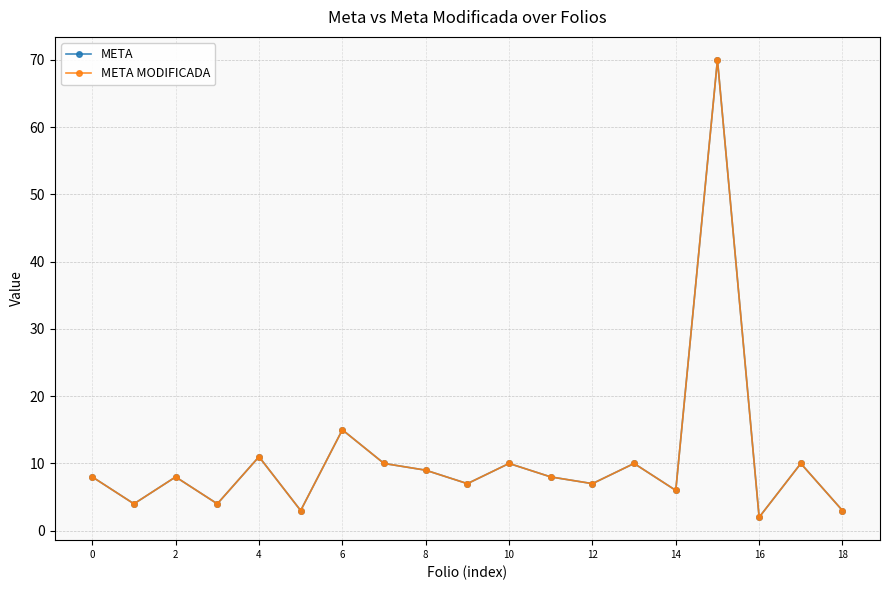

True or false: META and META MODIFICADA intersect in this chart.

False